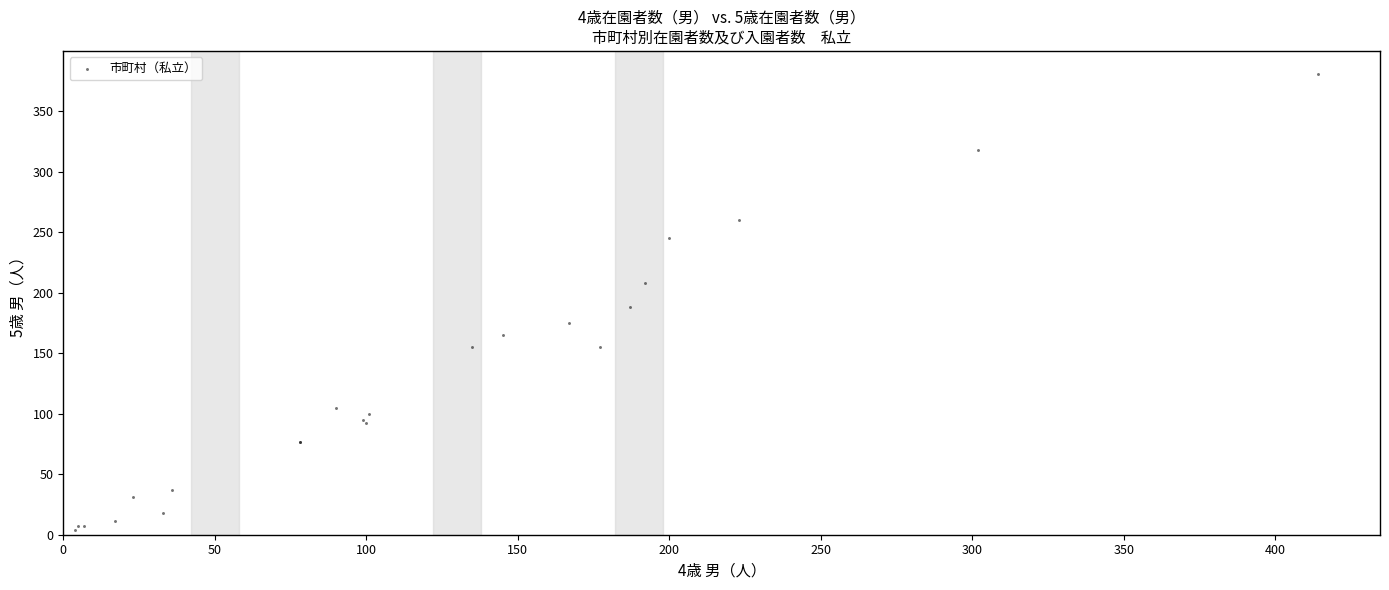

What Y value in the scatter plot is closest to 192?

188